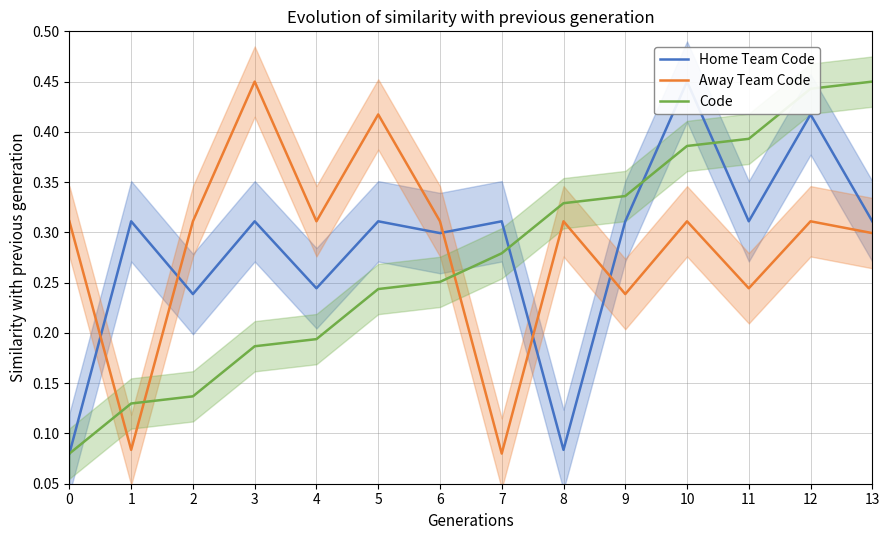

Does the chart display data point markers on the line(s)?

No